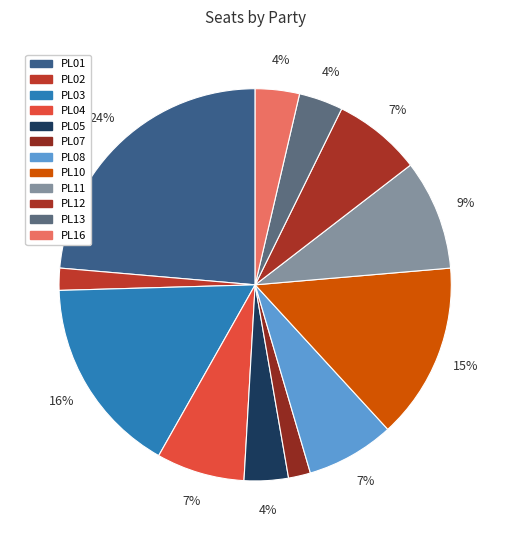

Is the sum of PL12 and PL01 greater than half?

No